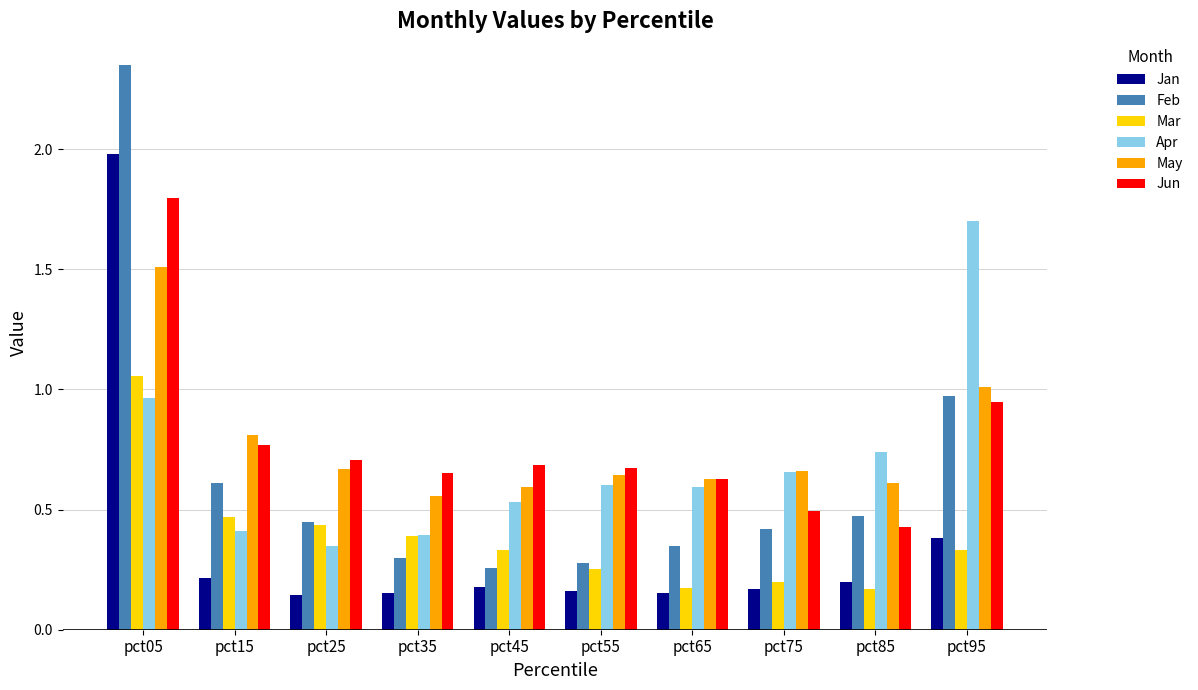

What are all the series names shown in the legend?

Jan, Feb, Mar, Apr, May, Jun